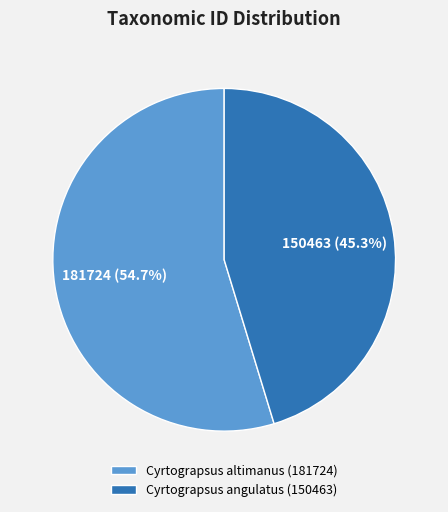

Is there any slice that represents more than half of the pie?

Yes